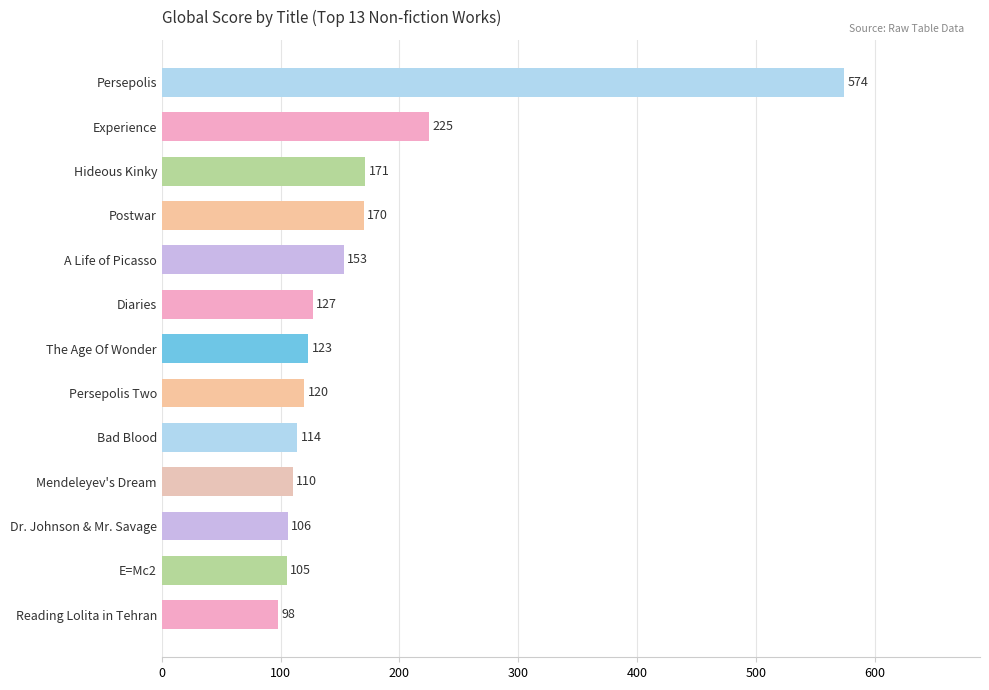

Reading bottom to top, transcribe all the data shown in this chart.

98	105	106	110	114	120	123	127	153	170	171	225	574